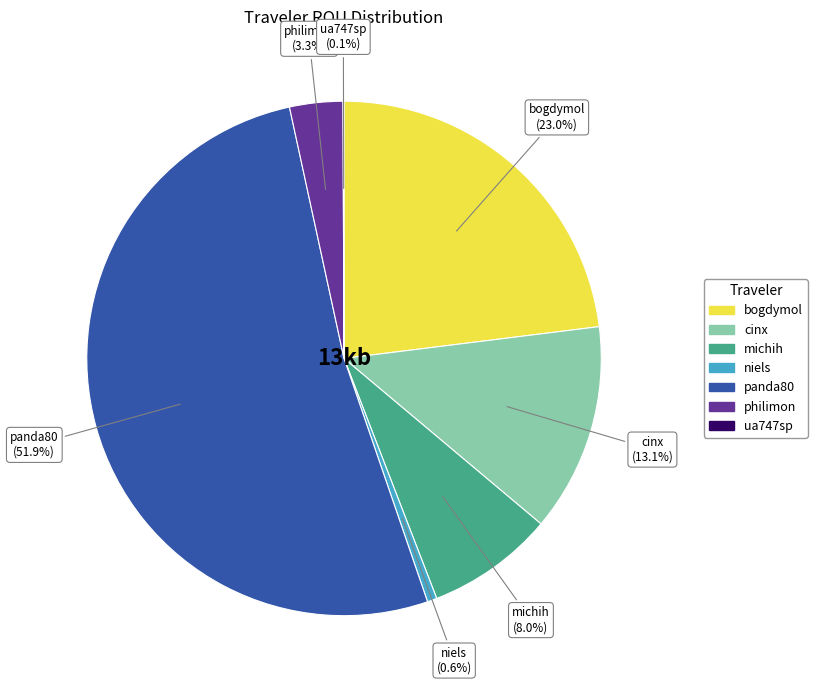

True or false: philimon accounts for 10% of the total.

False